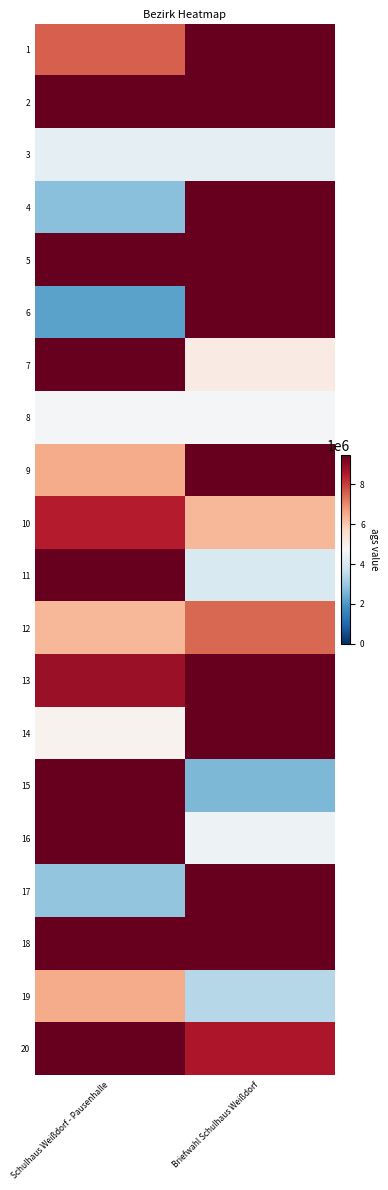

At how many categories does at least one series exceed 4970654?

2